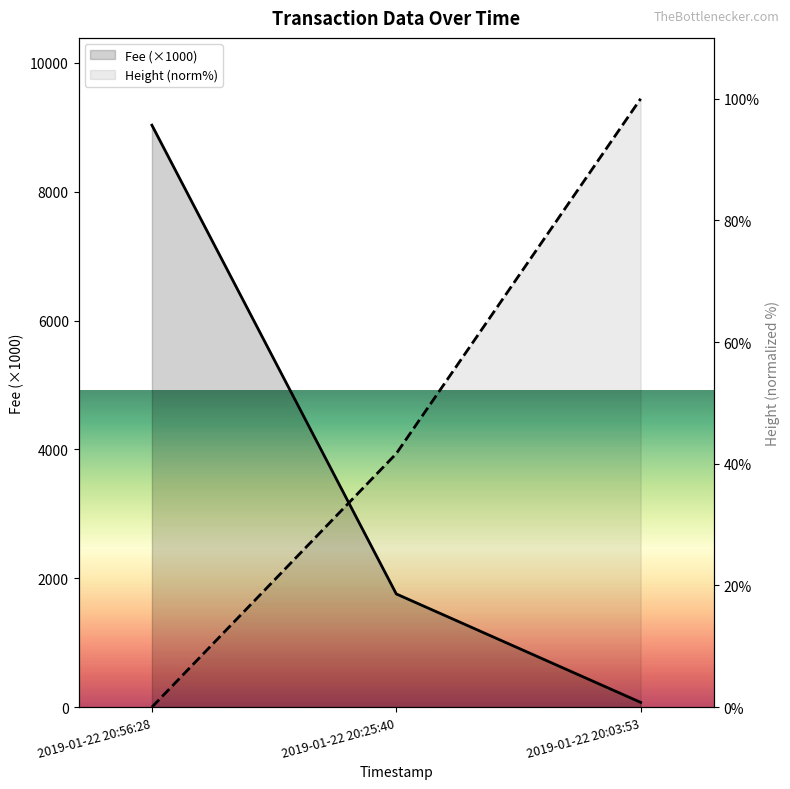

What is the sum of all values?

141.7